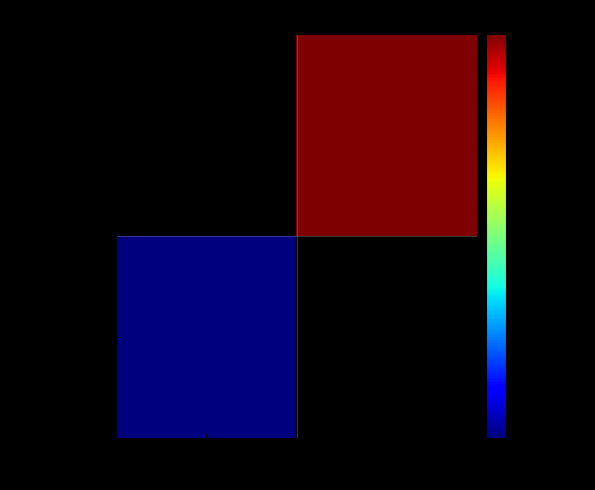

Rank the series at 1 from lowest to highest value.

48e189fd...ff2b, 7d8a28fe...69e